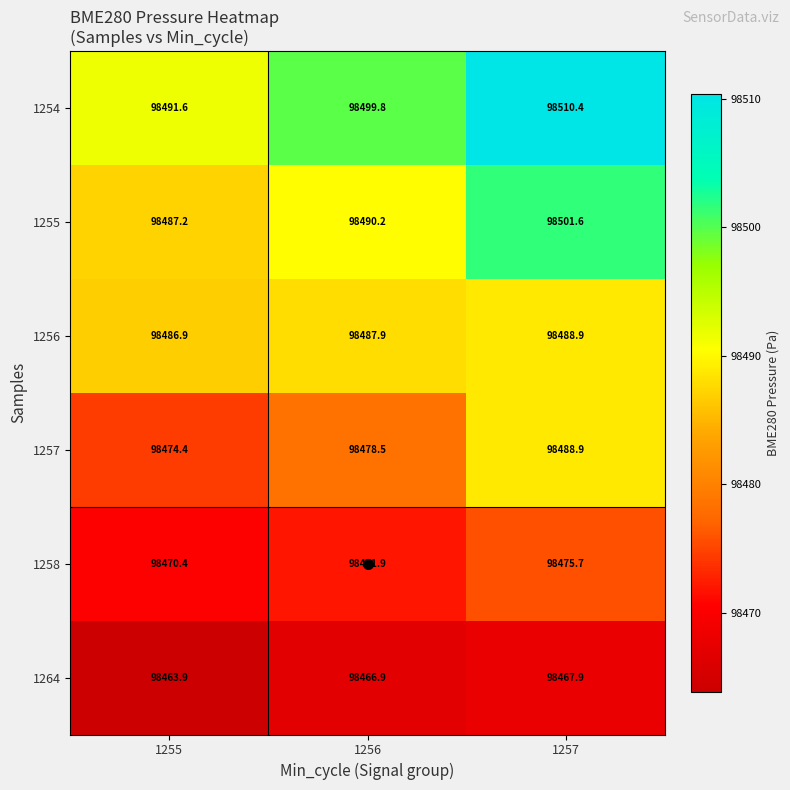

What is the sum of the 1256 values at 1255 and 1257?

196975.8